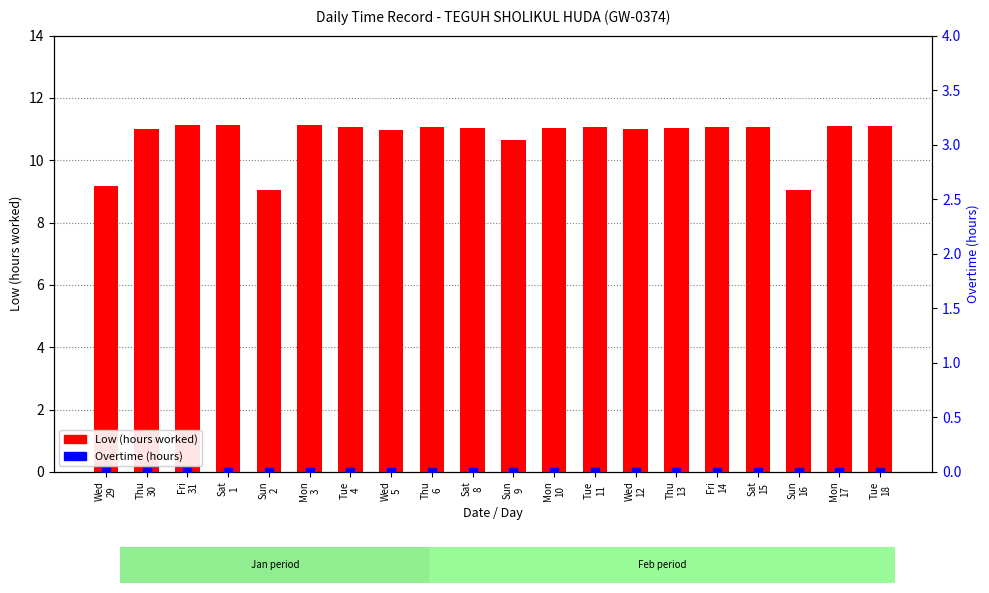

What is the total value across all series at Tue
4?

11.1